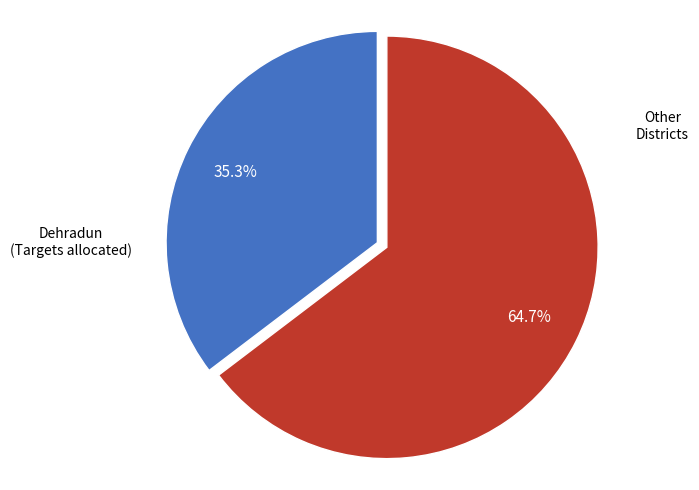

Is there any slice that represents more than half of the pie?

Yes